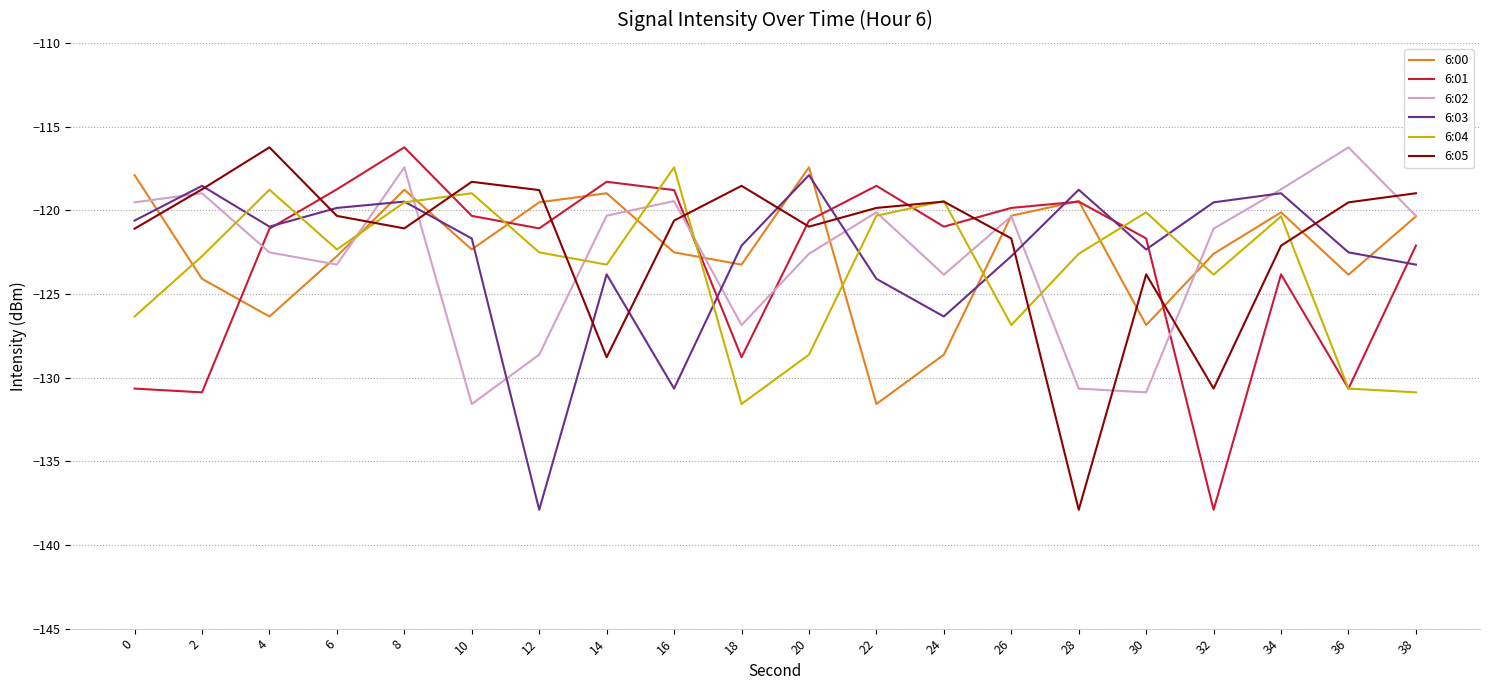

At which category is the sum across all series the highest?

8